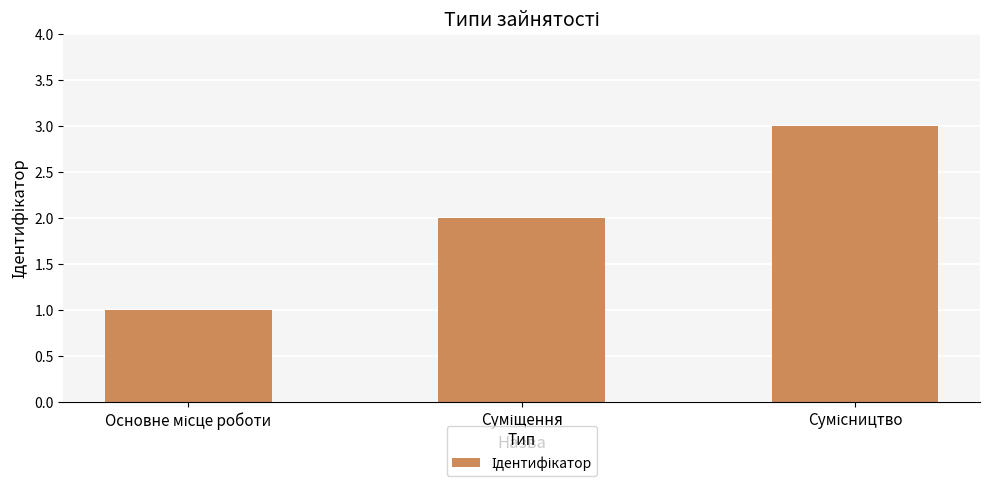

What is the maximum value shown in the chart?

3